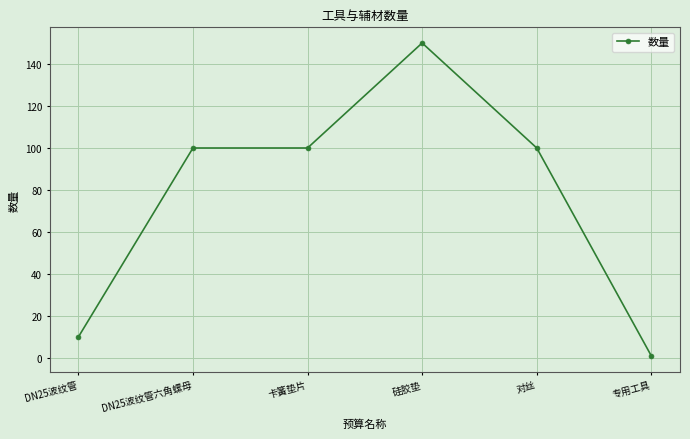

Which has a higher value, 卡簧垫片 or 专用工具?

卡簧垫片